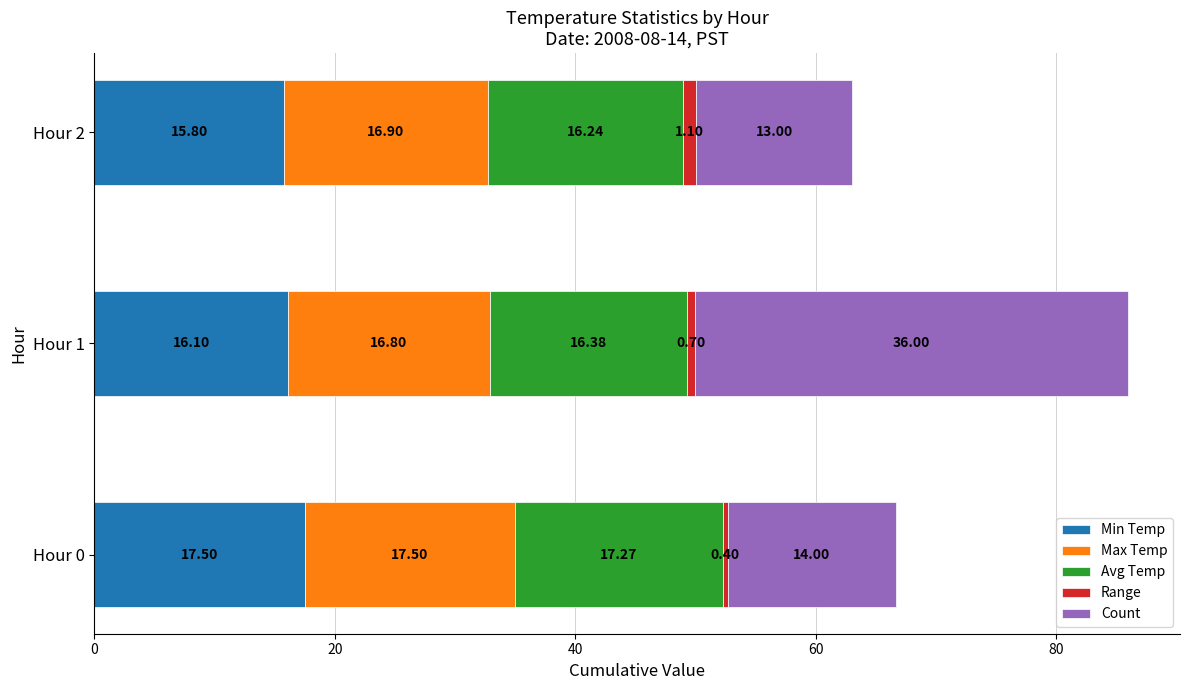

What is the difference between the Min Temp values at Hour 1 and Hour 2?

0.3